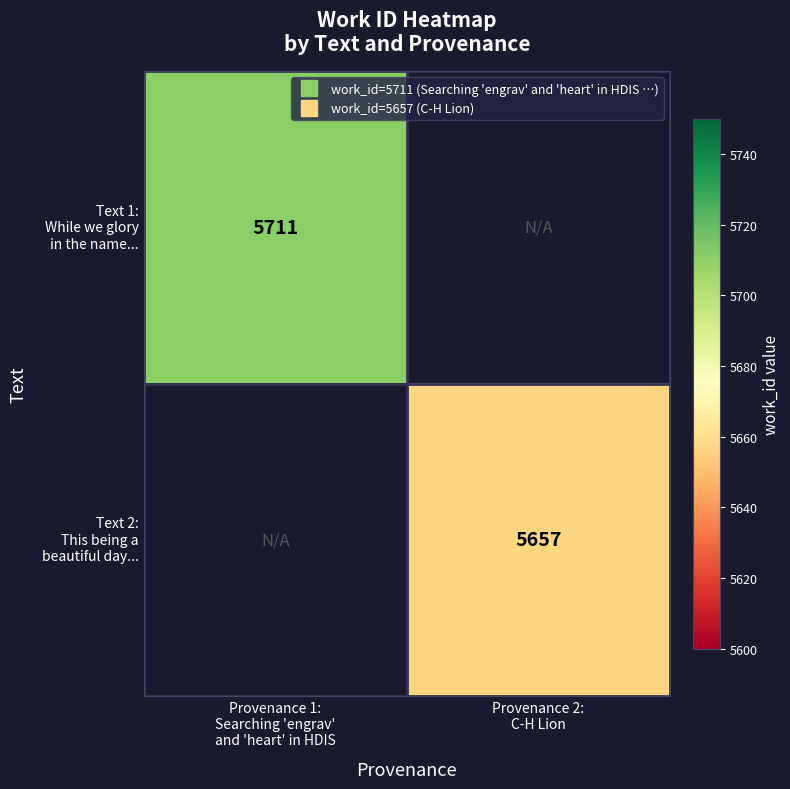

Rank the series by their maximum value, from lowest to highest.

Text 1: While we glory in the name..., Text 2: This being a beautiful day...